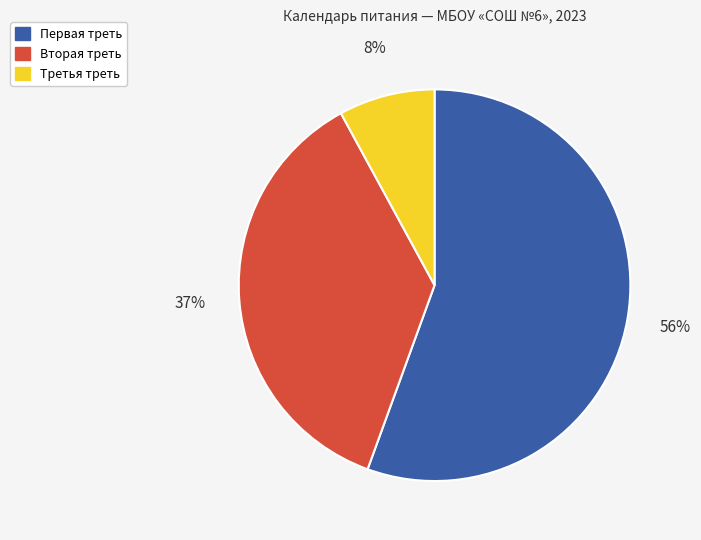

Is it true that Вторая треть is 26% of the pie?

False